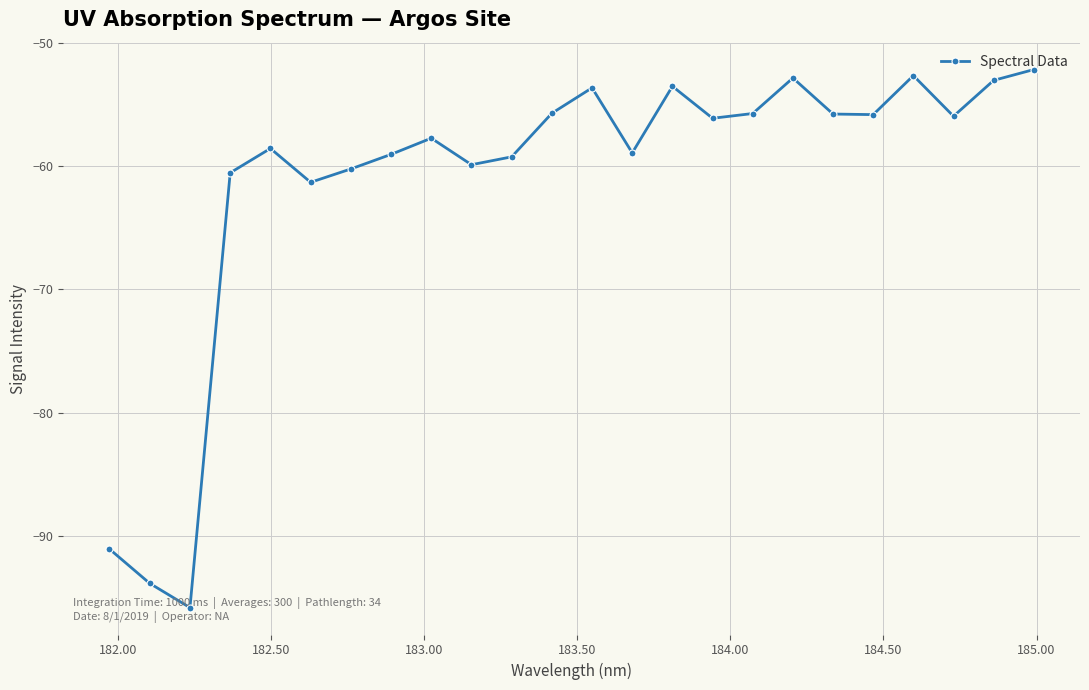

Does the chart have visible grid lines?

Yes